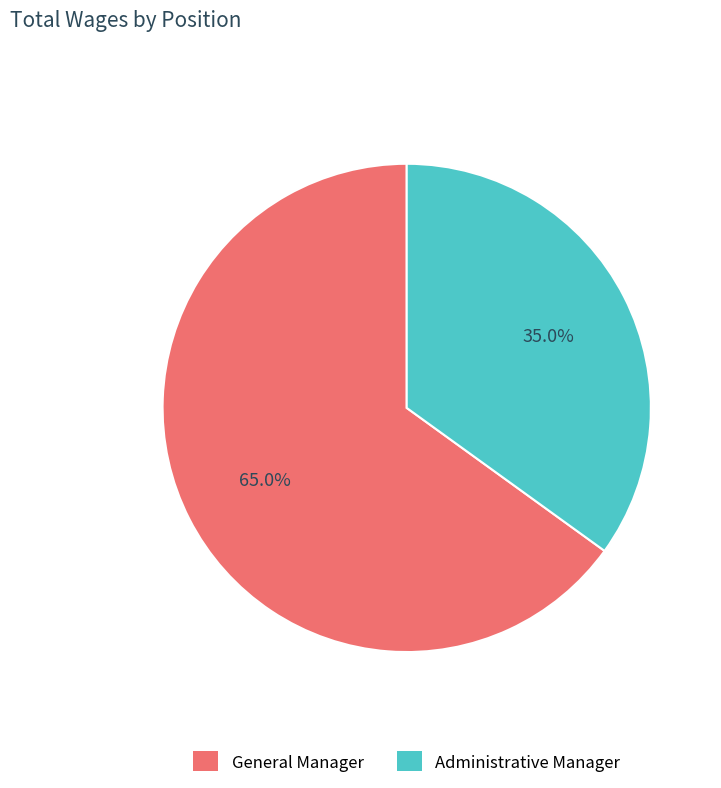

What is the total percentage of Administrative Manager and General Manager?

100.0%